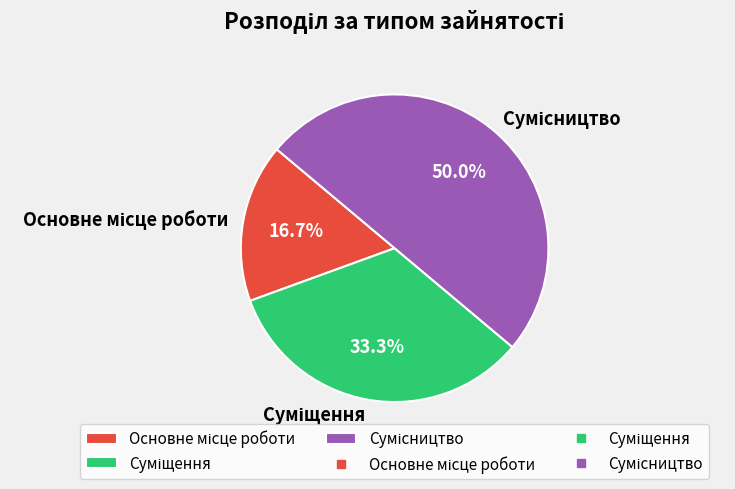

Is there any slice that represents more than half of the pie?

No